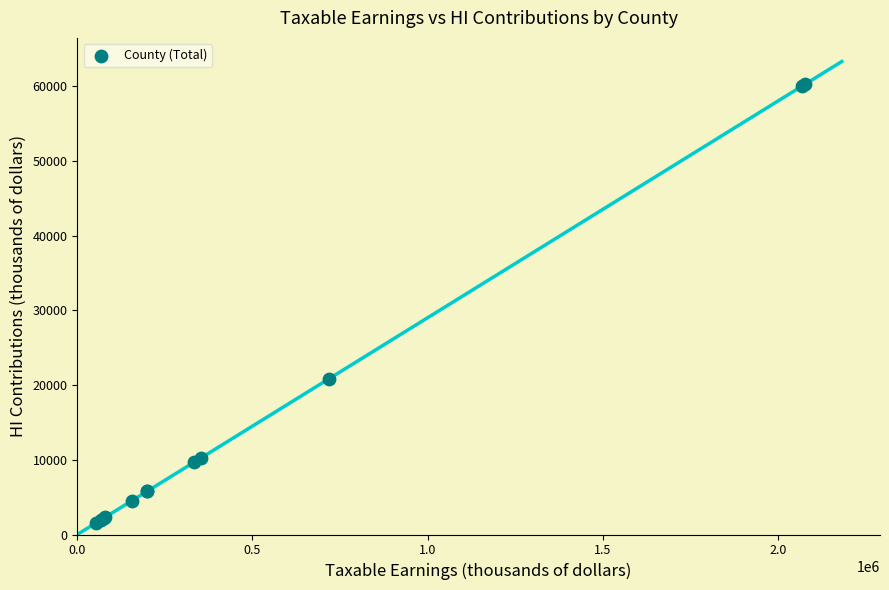

What Y value in the scatter plot is closest to 30910?

20829